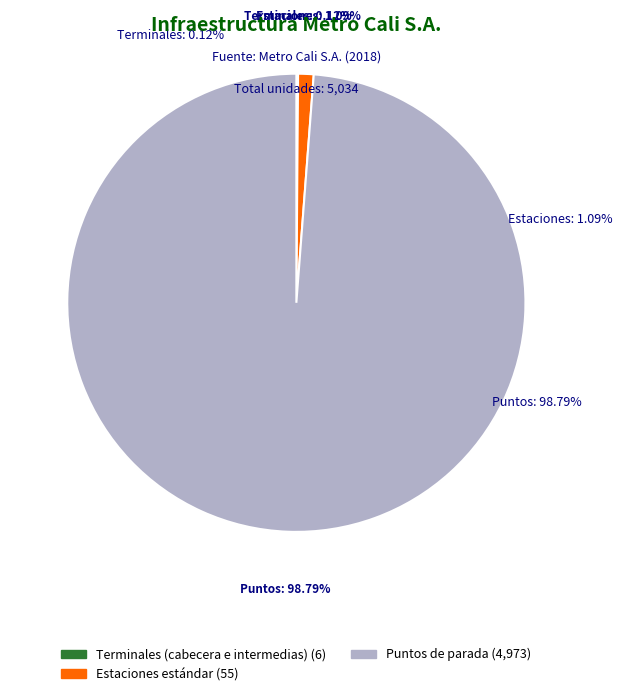

Which category accounts for the majority?

Puntos de parada